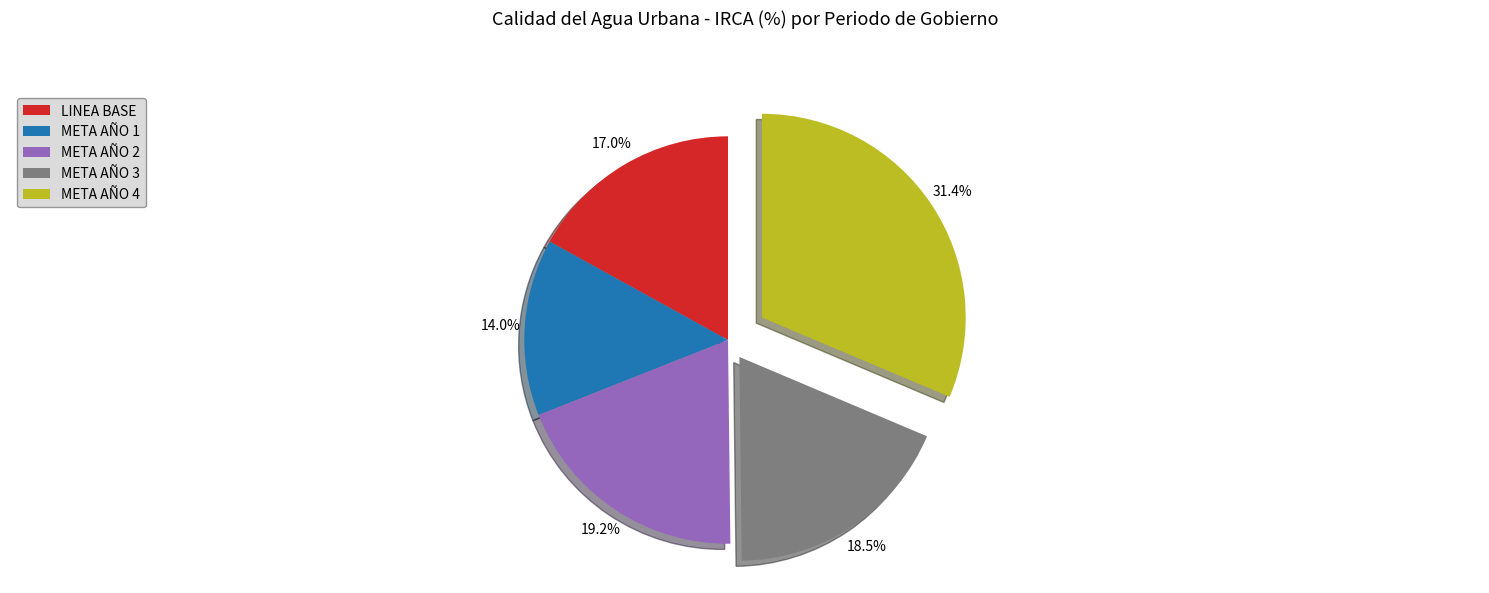

Is there any slice that represents more than half of the pie?

No